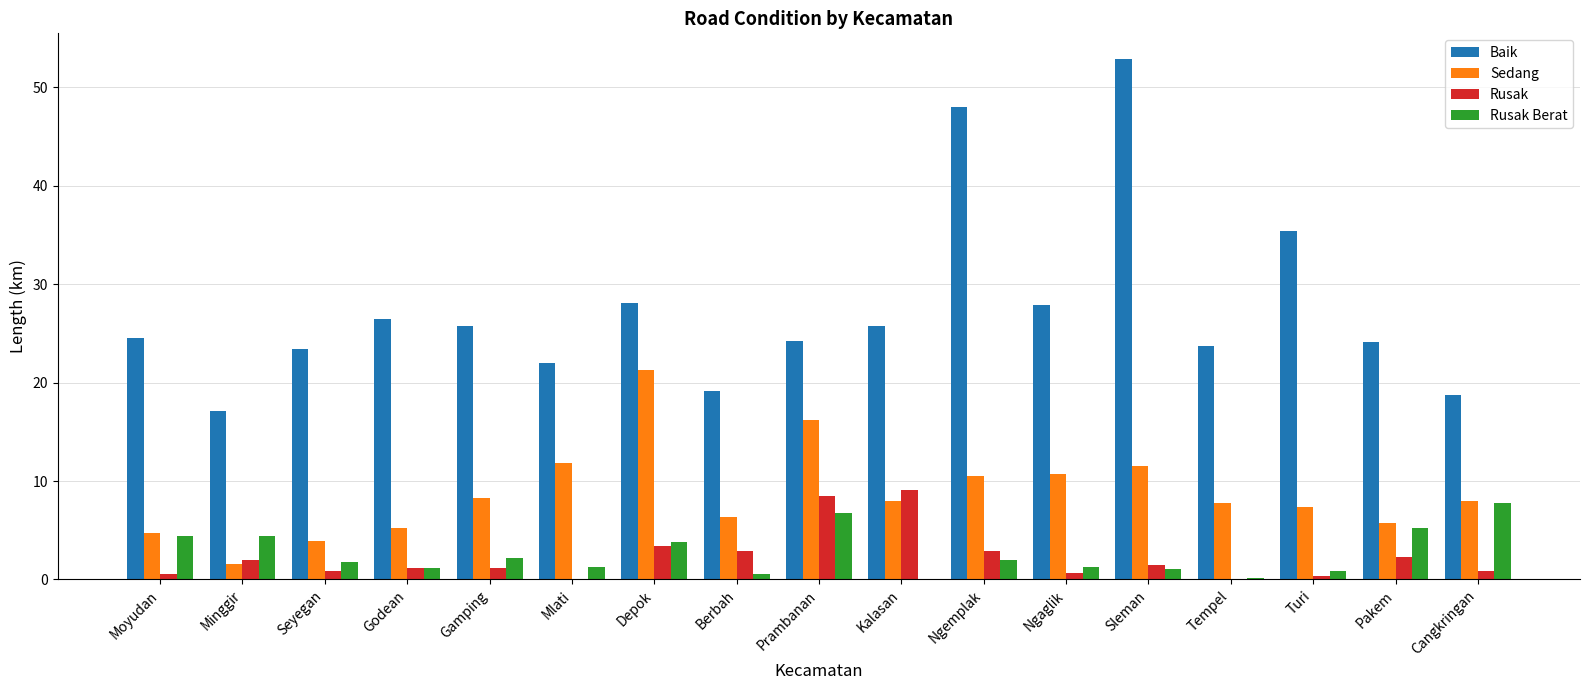

Which category has the highest value across all series?

Sleman